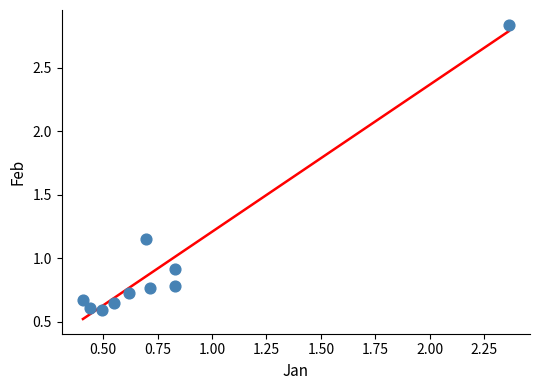

What Y value in the scatter plot is closest to 1?

0.9